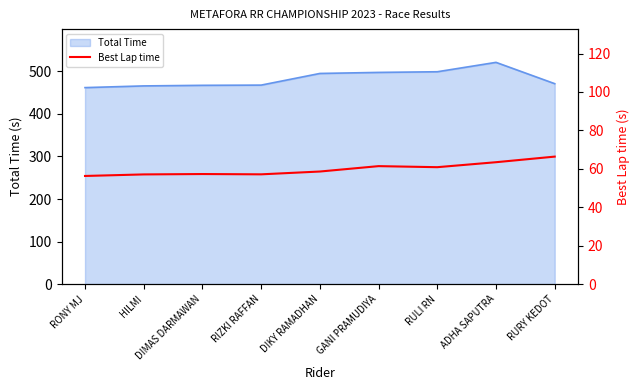

What value does the Total Time series have at DIKY RAMADHAN?

495.1